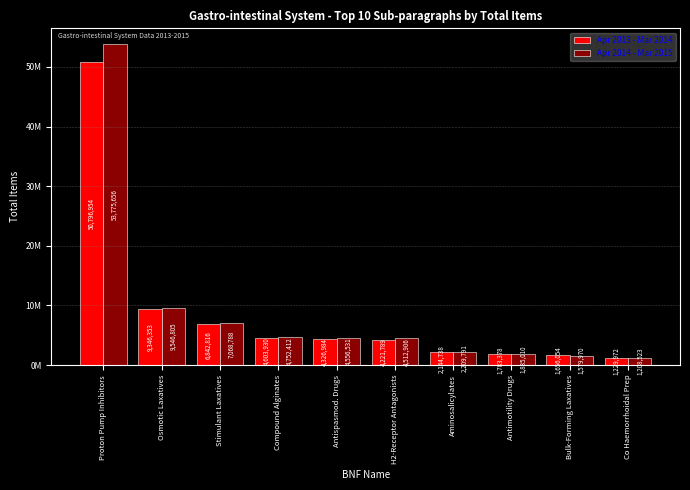

True or false: Apr 2013 - Mar 2014 has a value of 9346353 at Osmotic Laxatives.

True